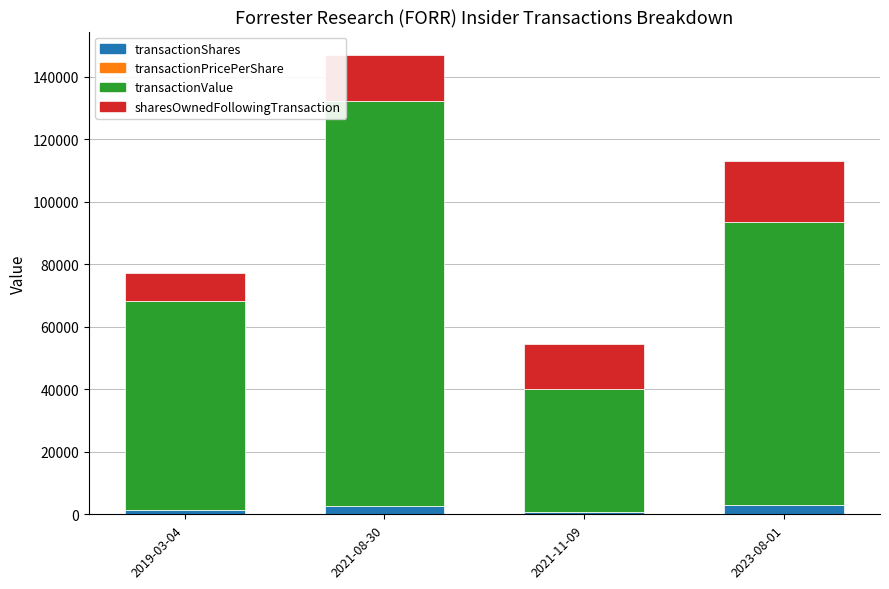

At which category is the sum across all series the highest?

2021-08-30